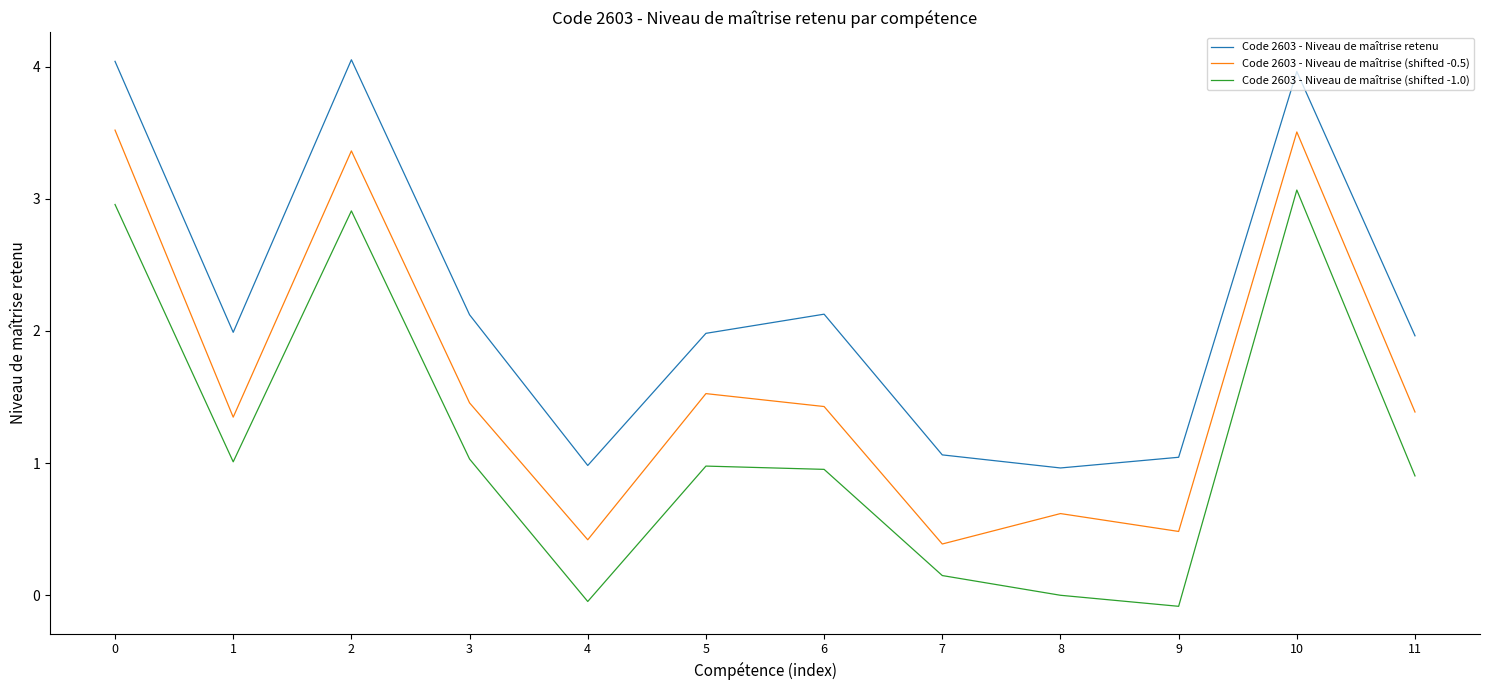

True or false: Code 2603 - Niveau de maîtrise (shifted -1.0) and Code 2603 - Niveau de maîtrise (shifted -0.5) cross at least once.

False